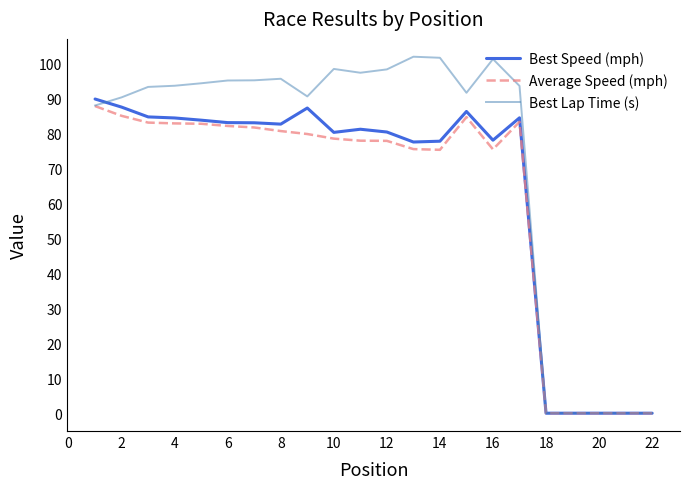

Which series has the largest range (max minus min)?

Best Lap Time (s)